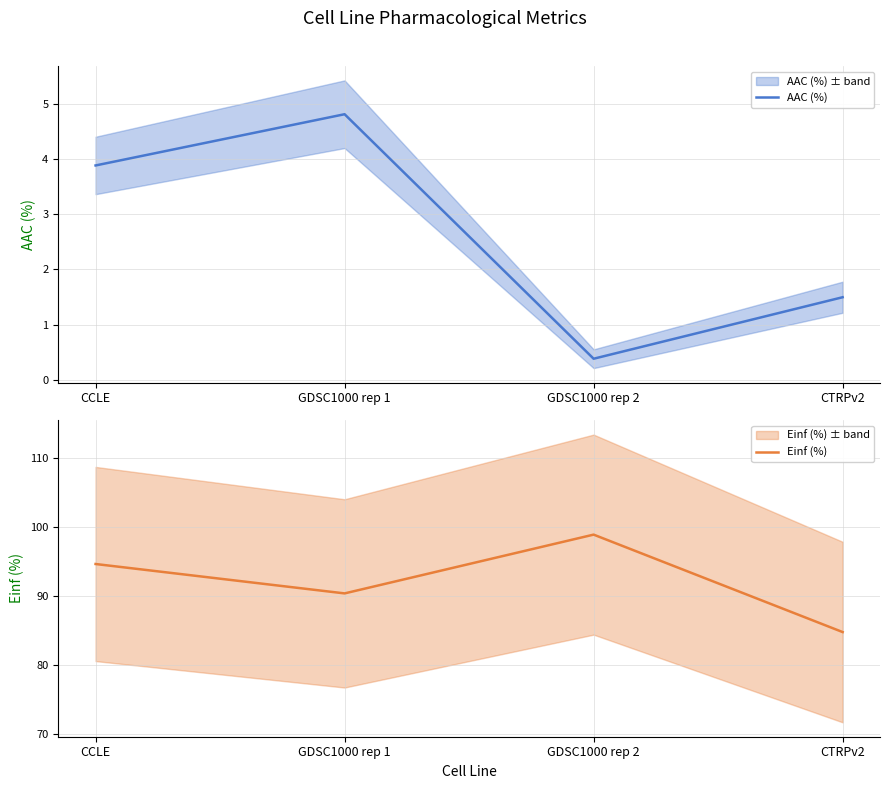

At which category does AAC (%) reach its first local valley?

GDSC1000 rep 2